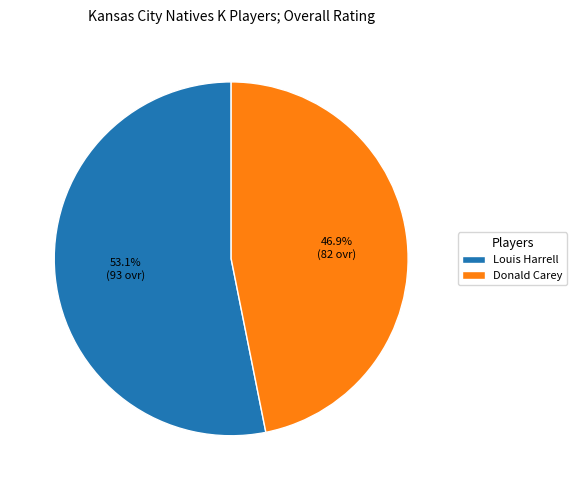

What percentage is the Louis Harrell slice, to the nearest percent?

53%